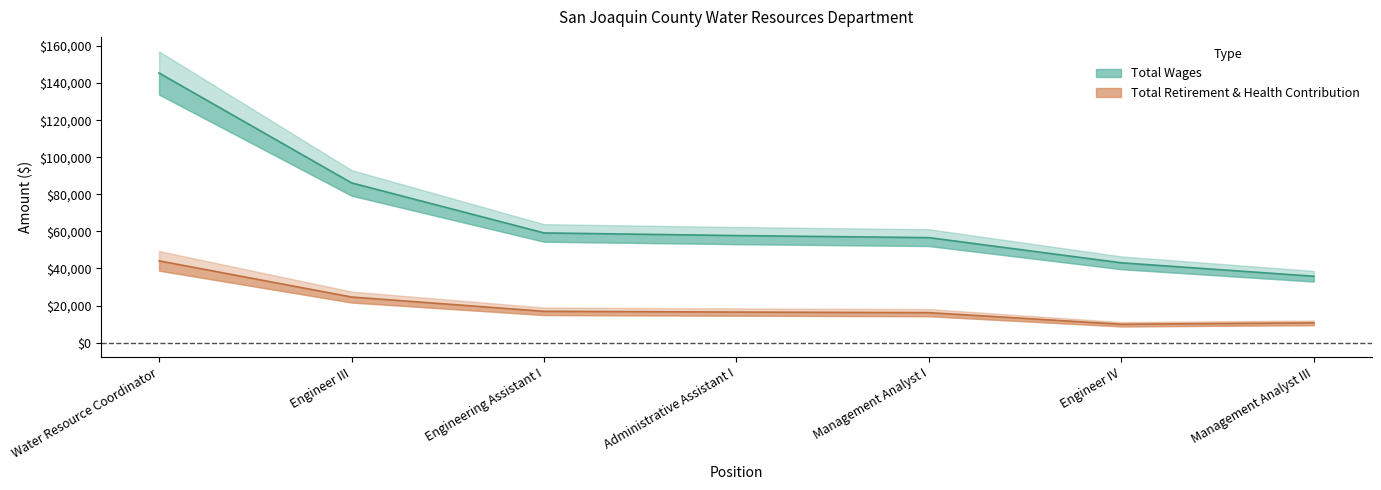

Which series has the largest range (max minus min)?

Total Wages